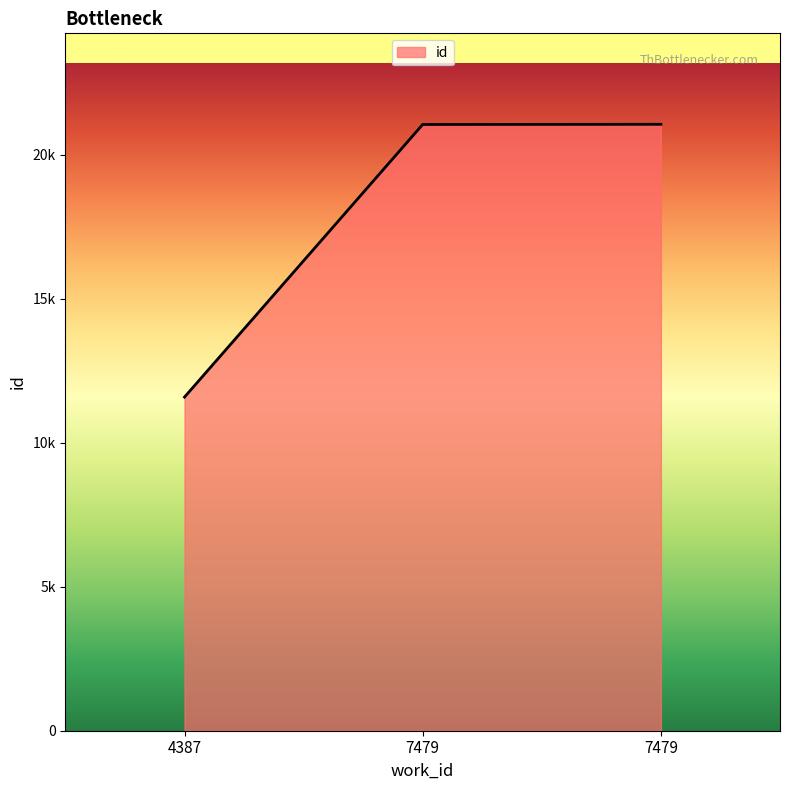

What is the greatest value displayed?

21050